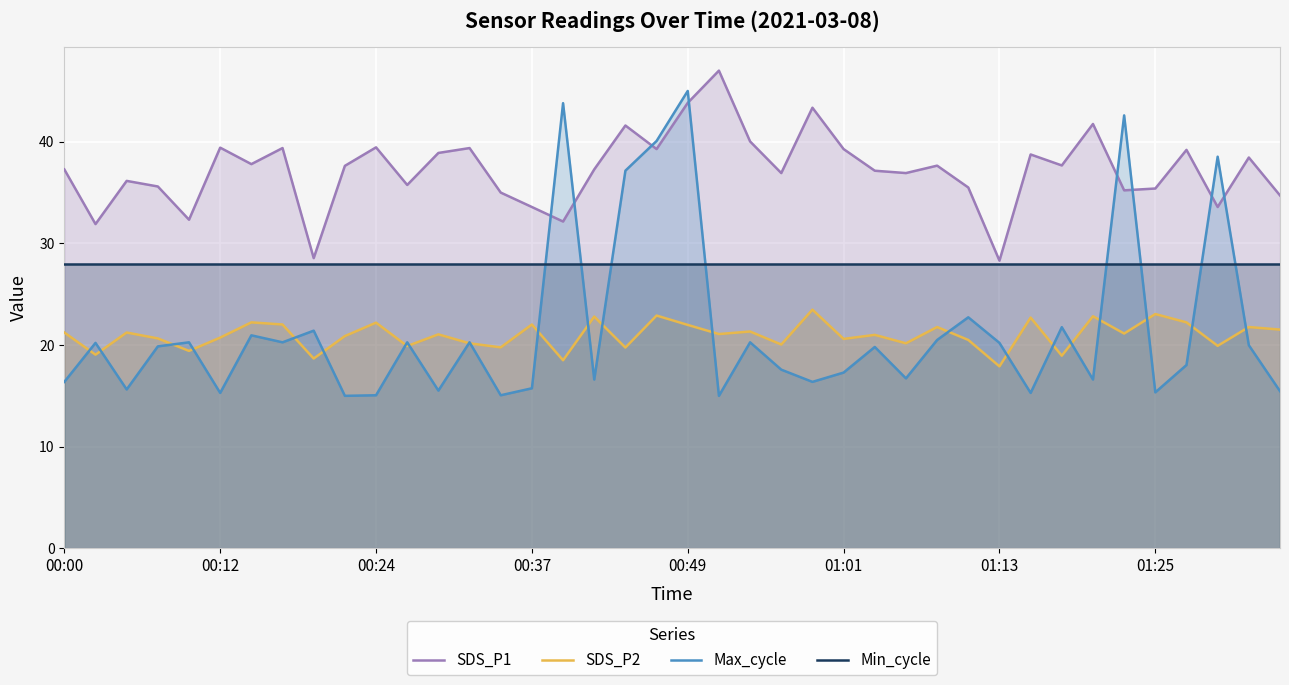

Does the chart display data point markers on the line(s)?

No